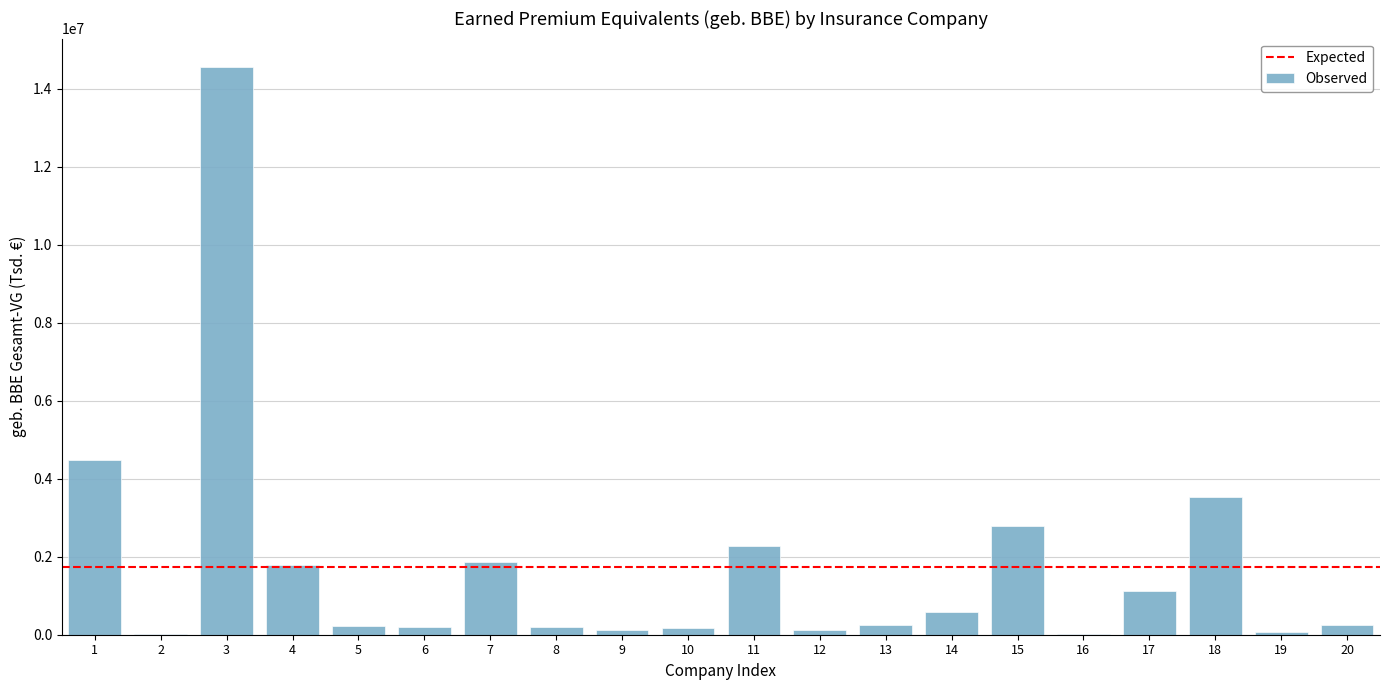

What is the sum of all values?

34607787